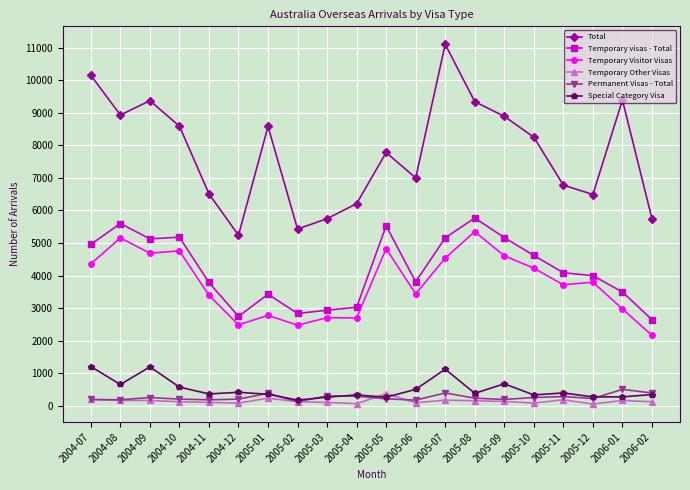

How many lines are shown in the chart?

6